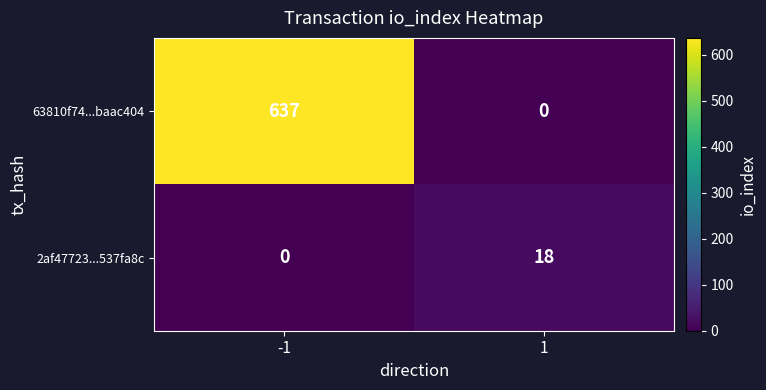

At how many categories does at least one series exceed 161?

1